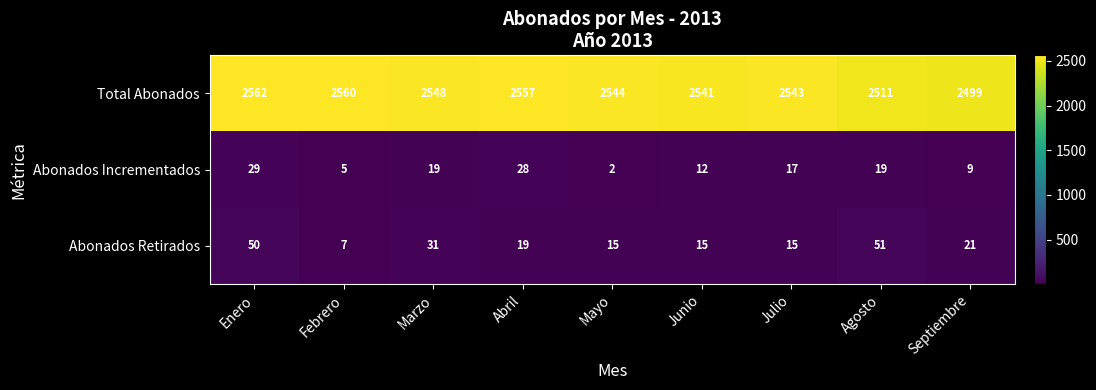

Rank the series by their maximum value, from highest to lowest.

Total Abonados, Abonados Retirados, Abonados Incrementados